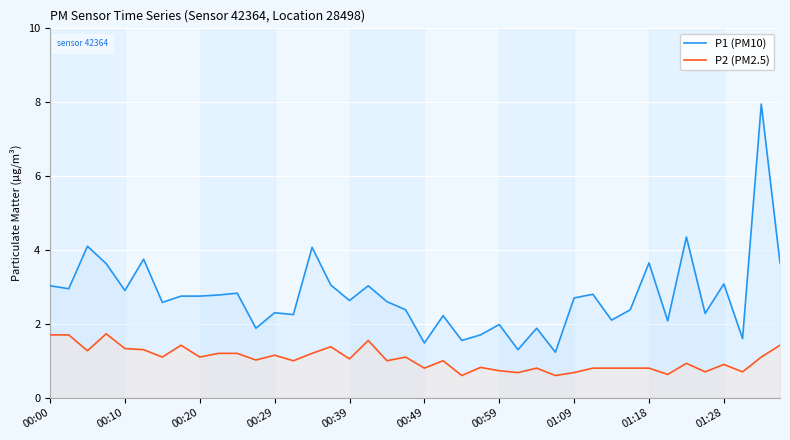

What is the spread (max minus min) of values at 00:49?

0.7